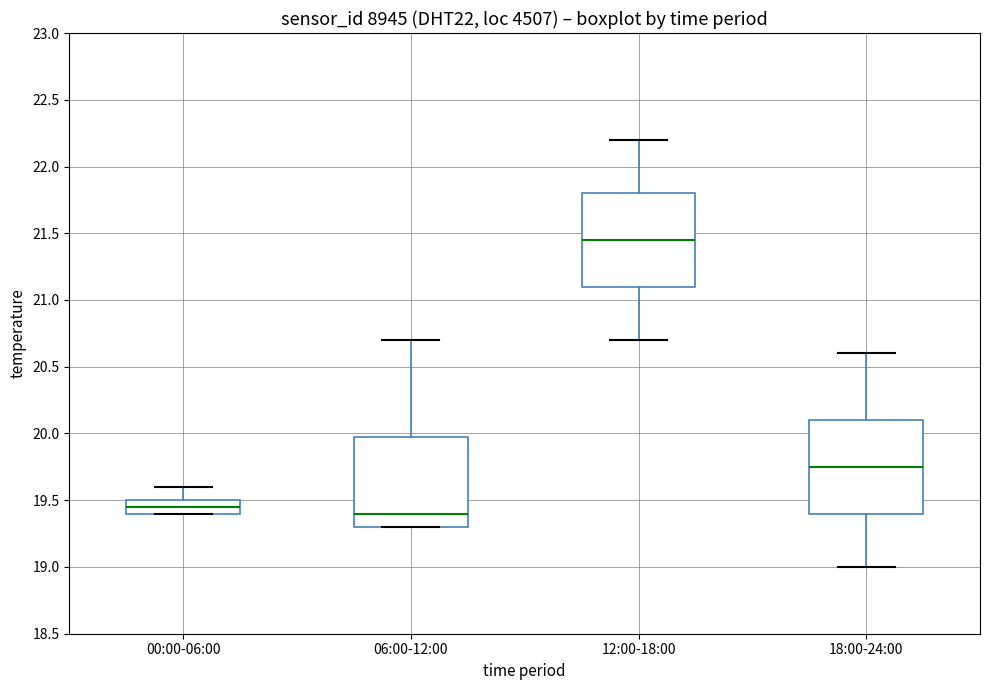

Reading left to right, read every box against the y-axis: the position of its median line, the range the box covers, and the ends of its whiskers. The values are not printed on the chart, so give them approximately, as read against the axis.

00:00-06:00: median 19.45, box 19.40 to 19.50, whiskers 19.40 to 19.60
06:00-12:00: median 19.40, box 19.30 to 20.00, whiskers 19.30 to 20.70
12:00-18:00: median 21.45, box 21.10 to 21.80, whiskers 20.70 to 22.20
18:00-24:00: median 19.75, box 19.40 to 20.10, whiskers 19.00 to 20.60